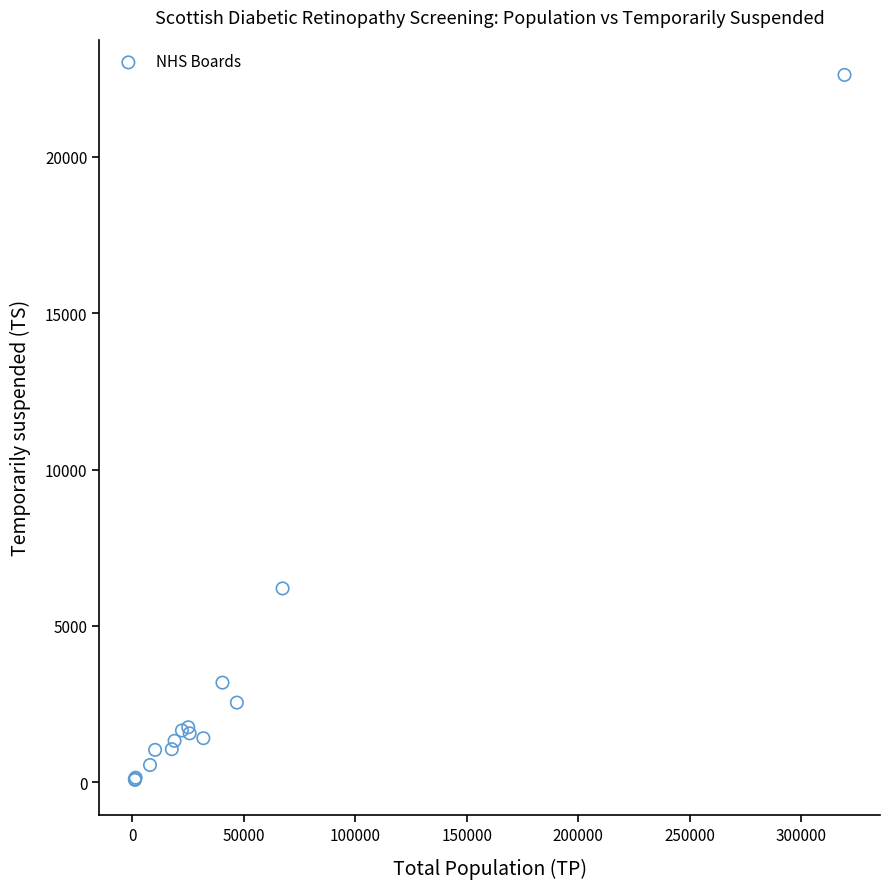

What Y value in the scatter plot is closest to 11346?

6198